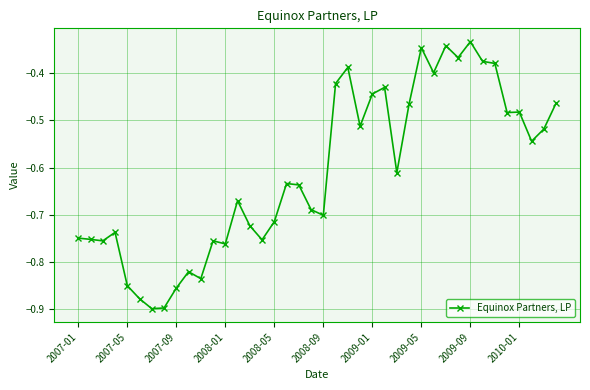

True or false: there are more than 2 points higher than both neighbors.

True